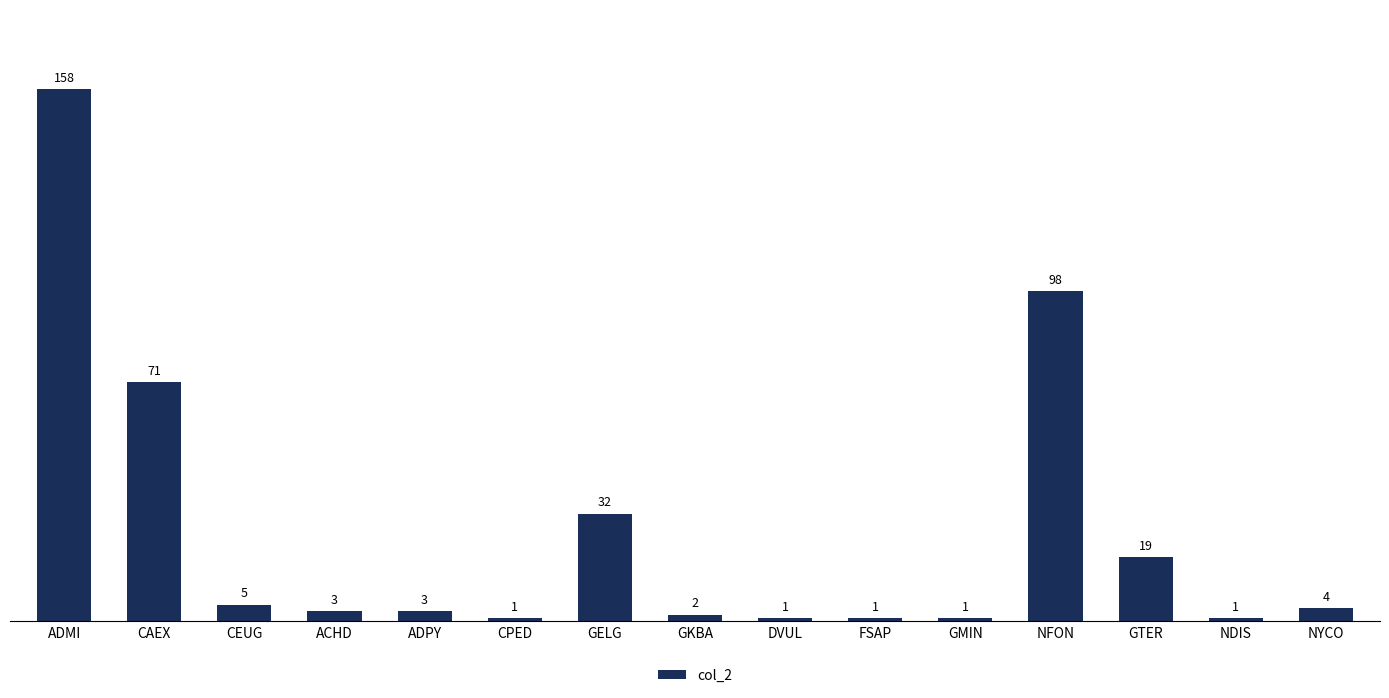

What is the difference between the maximum and minimum values?

157